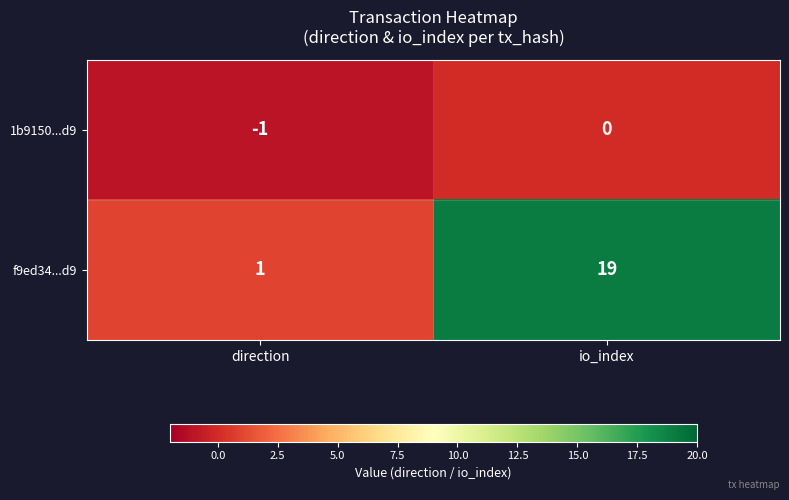

The 1b9150...d9 series shows -1 at direction. True or false?

True